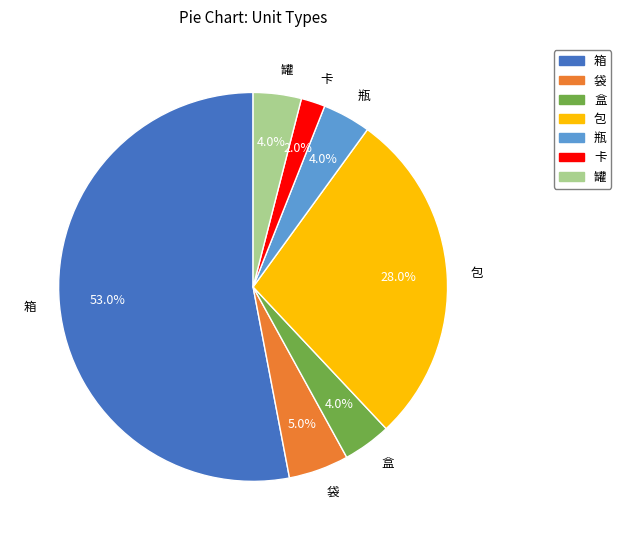

To the nearest percent, what is the difference between the largest and smallest slice percentages?

51%